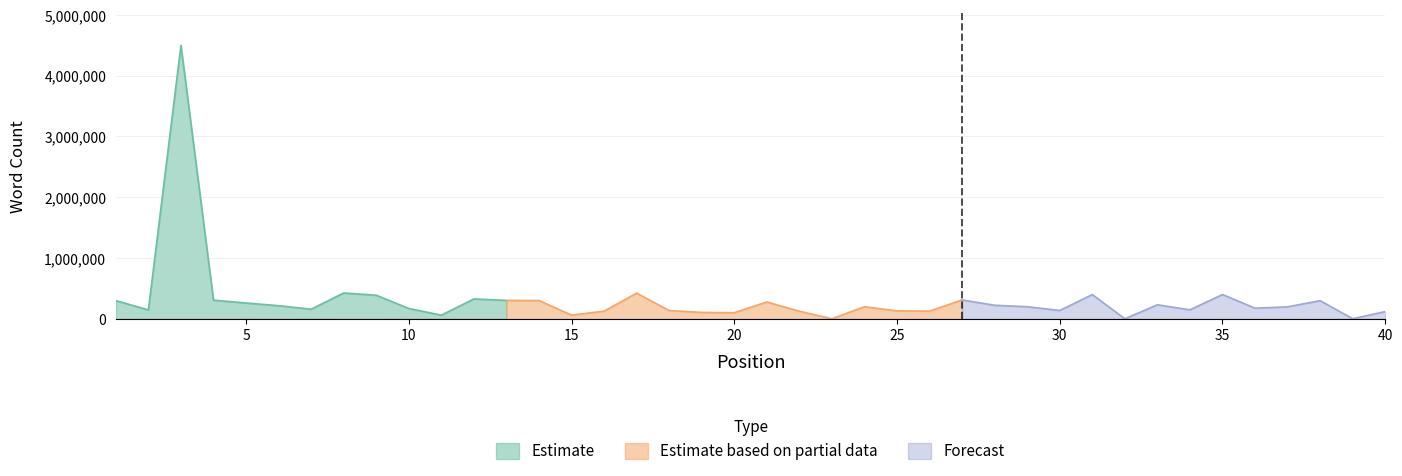

What is the total value across all series at 31?

407268